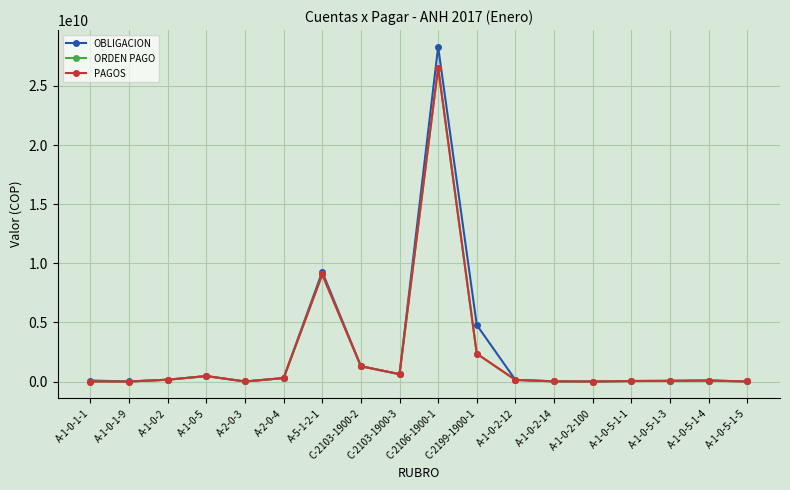

How many interior local valleys does the OBLIGACION series have?

4